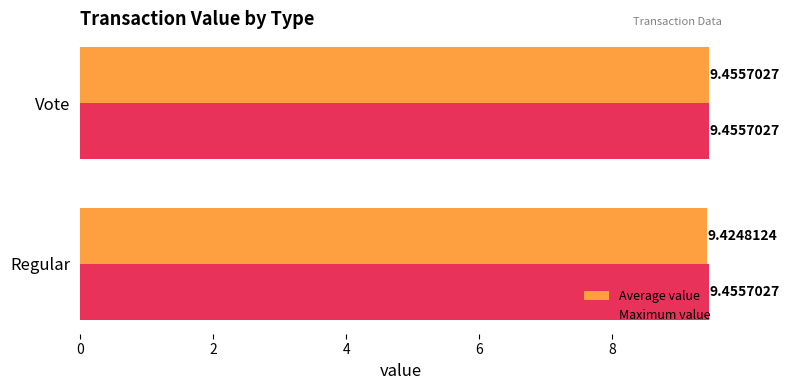

What are all the series names shown in the legend?

Average value, Maximum value